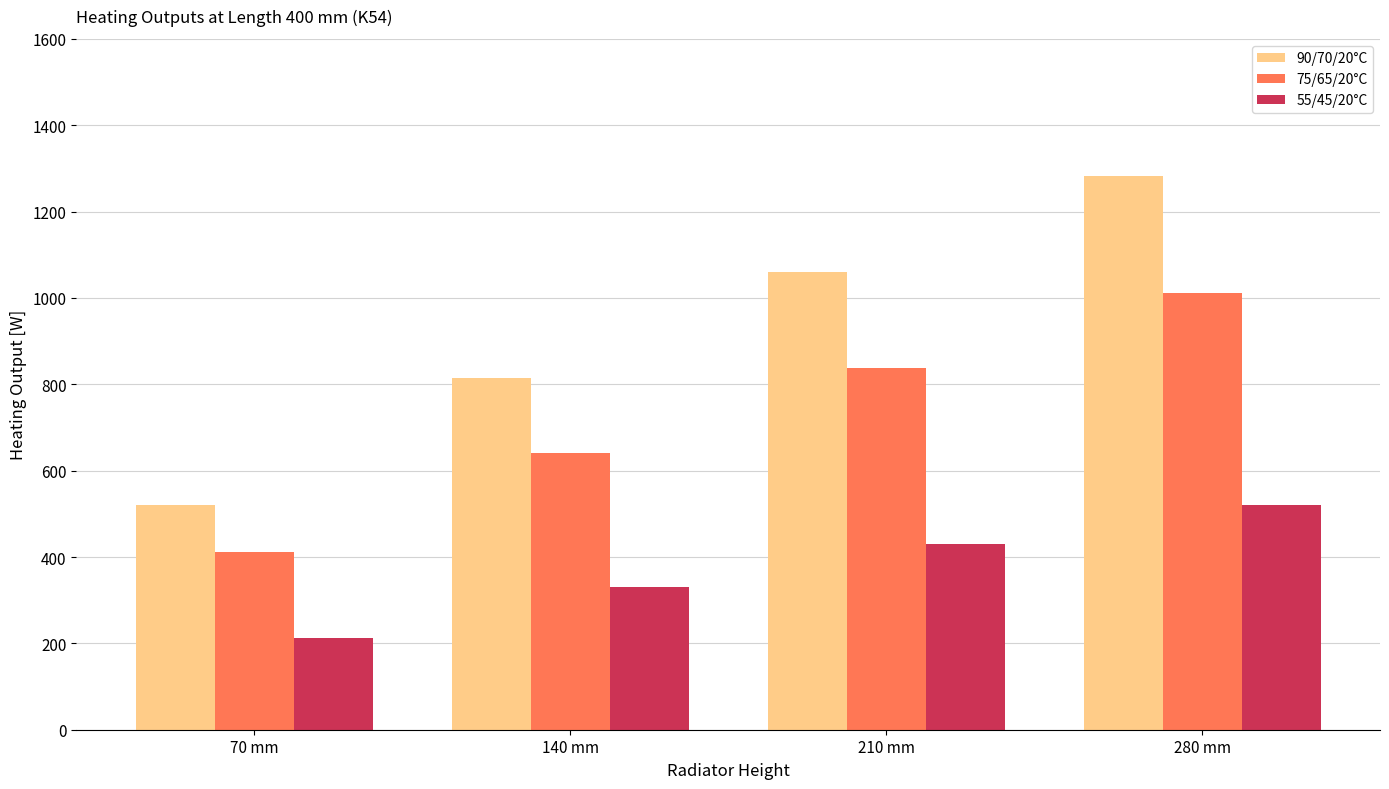

What is the difference between the 55/45/20°C values at 140 mm and 280 mm?

190